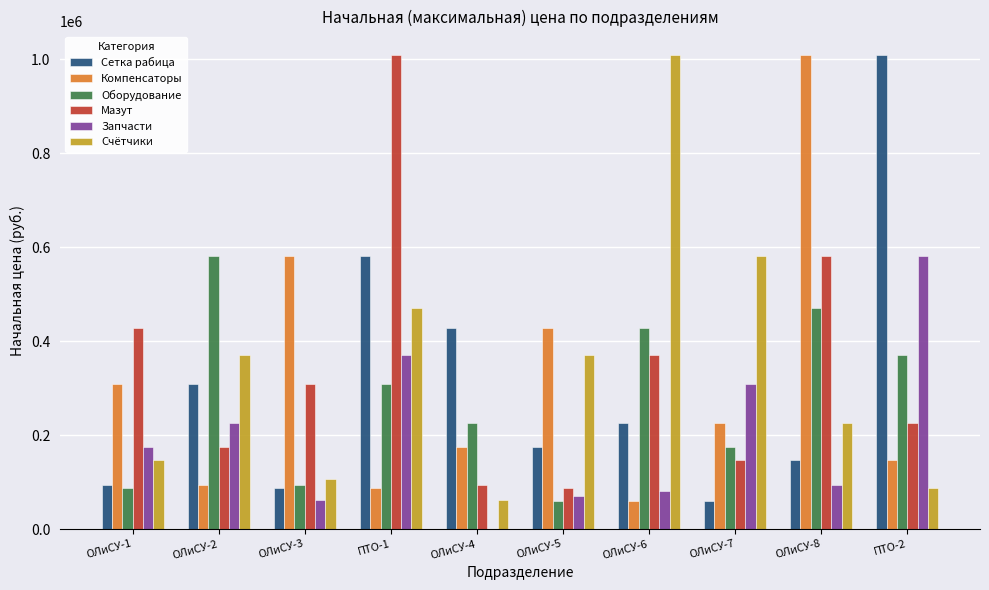

Which series changed the most between ОЛиСУ-3 and ОЛиСУ-5?

Счётчики